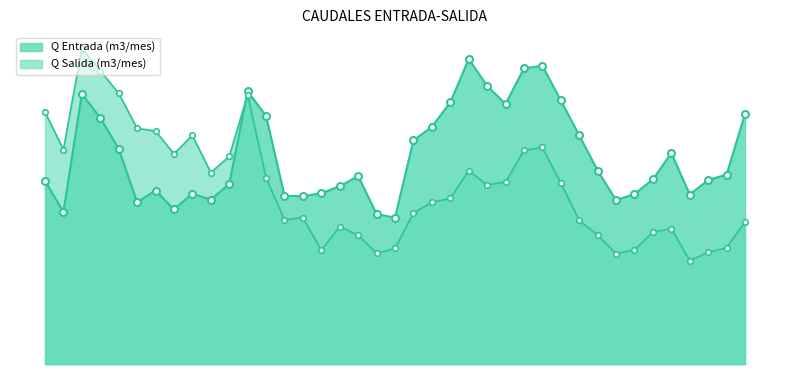

At 2023-08, list the series in order from smallest to largest.

Q Salida (m3/mes), Q Entrada (m3/mes)